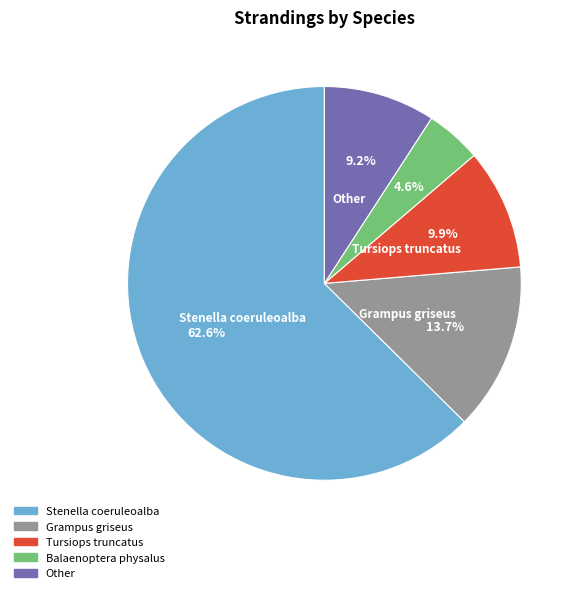

Does Other represent more than half of the total?

No